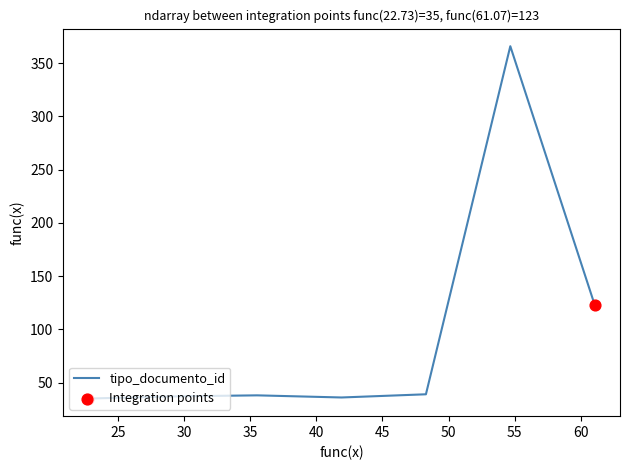

True or false: there are more than 1 points higher than both neighbors.

True